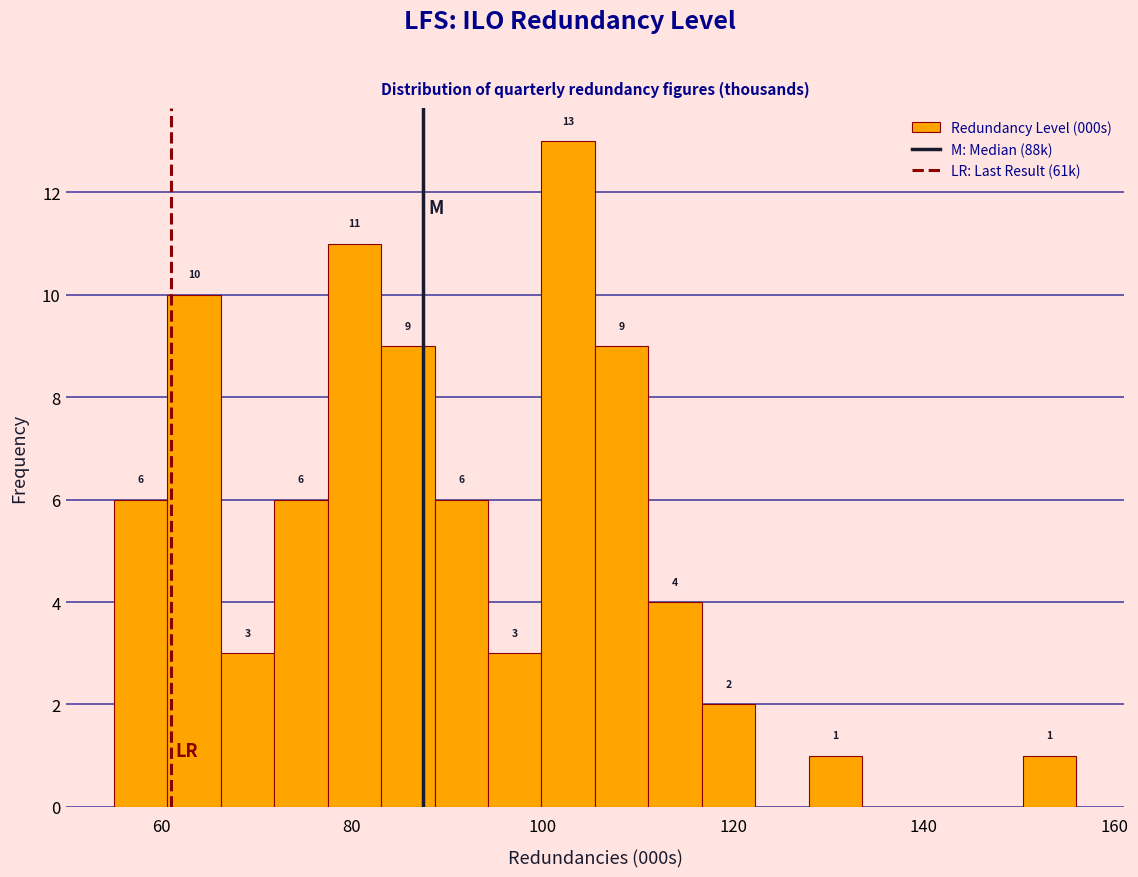

Around what value on the x-axis is the tallest bar? Give the approximate position of its centre, as read against the axis.

102